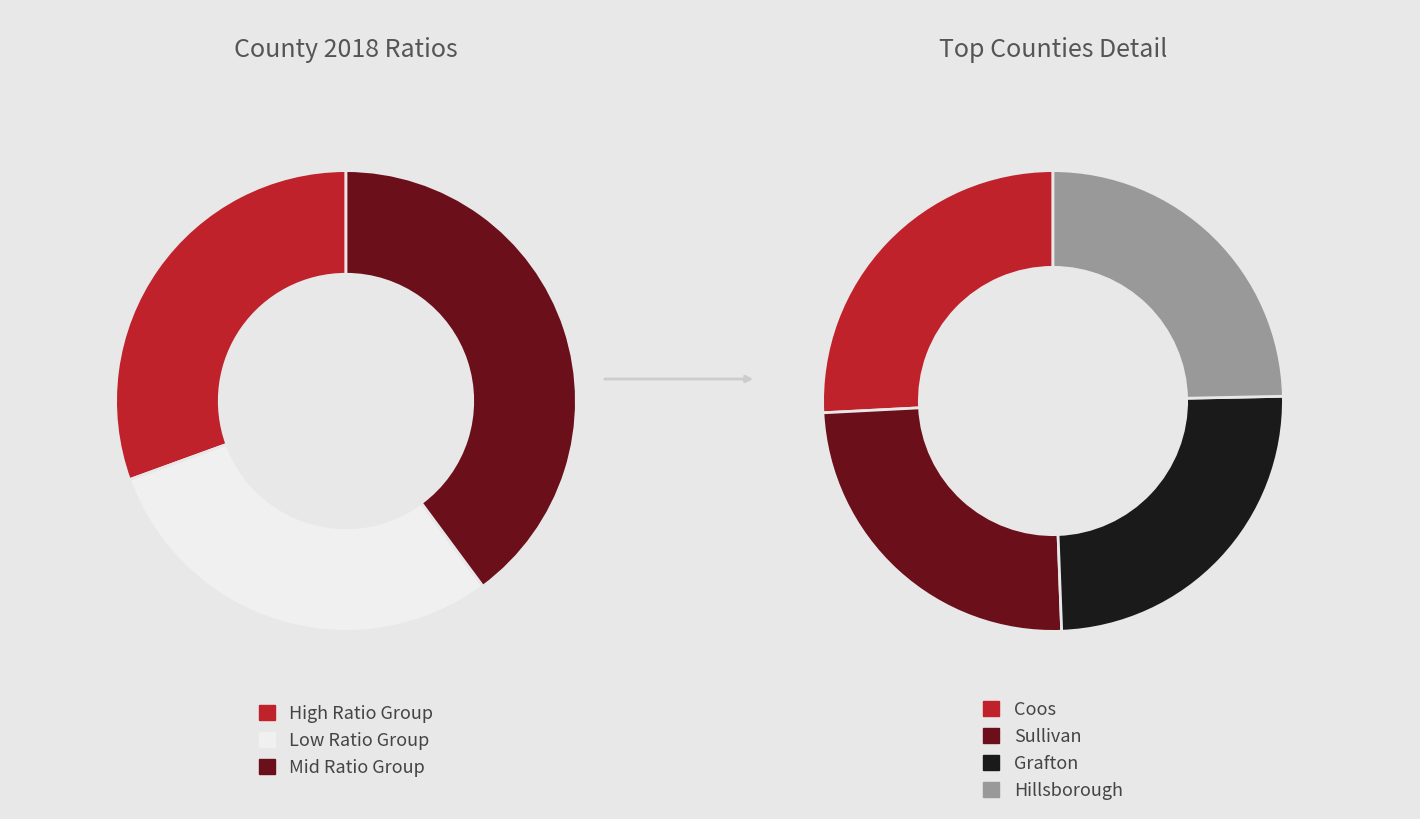

True or false: Cheshire accounts for 1% of the total.

False